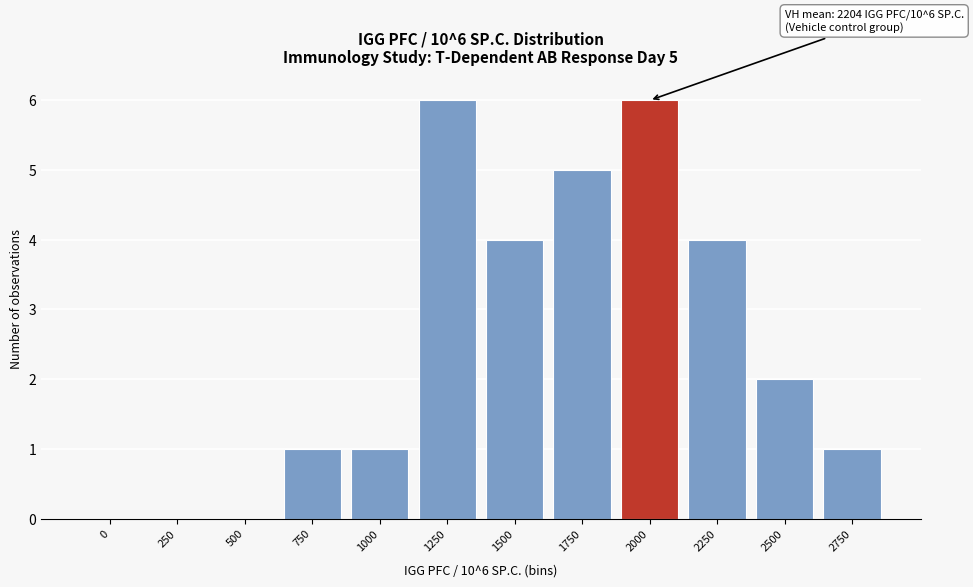

Reading left to right, extract all data points from this chart.

0=0	250=0	500=0	750=1	1000=1	1250=6	1500=4	1750=5	2000=6	2250=4	2500=2	2750=1